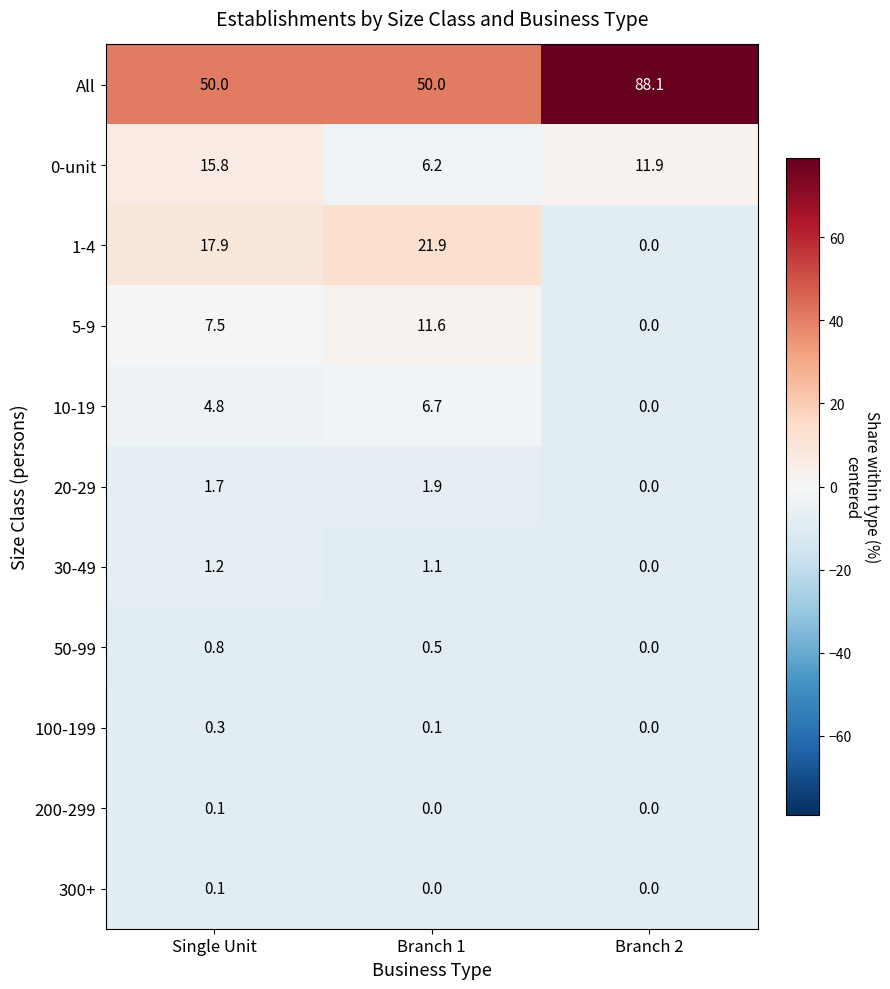

What is the difference between the maximum and second lowest values in the All series?

38.1